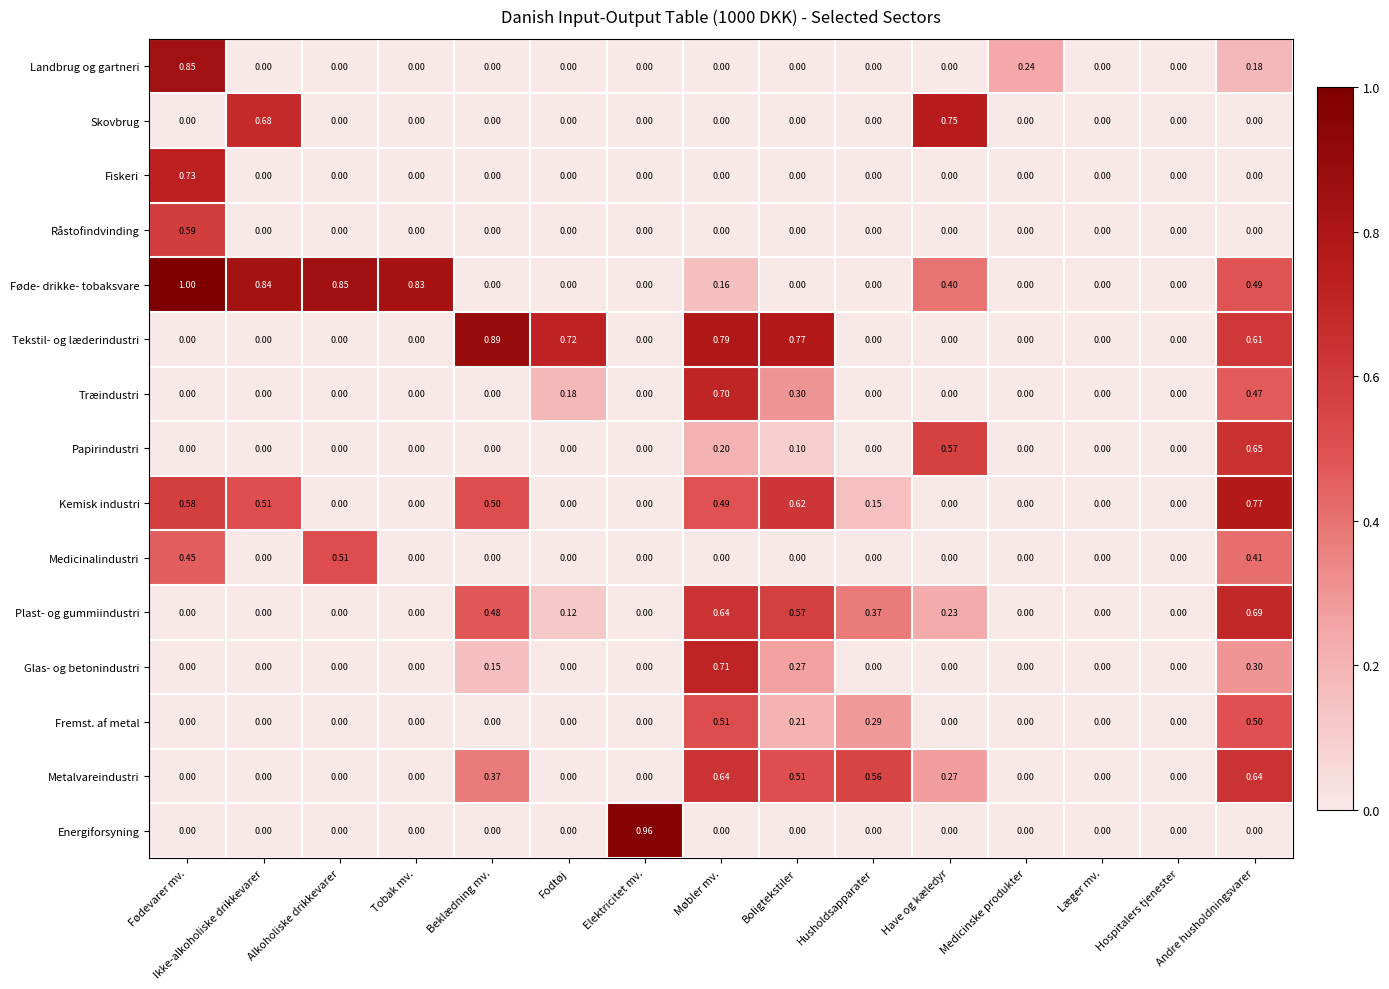

How many values in the Kemisk industri series exceed 0?

7